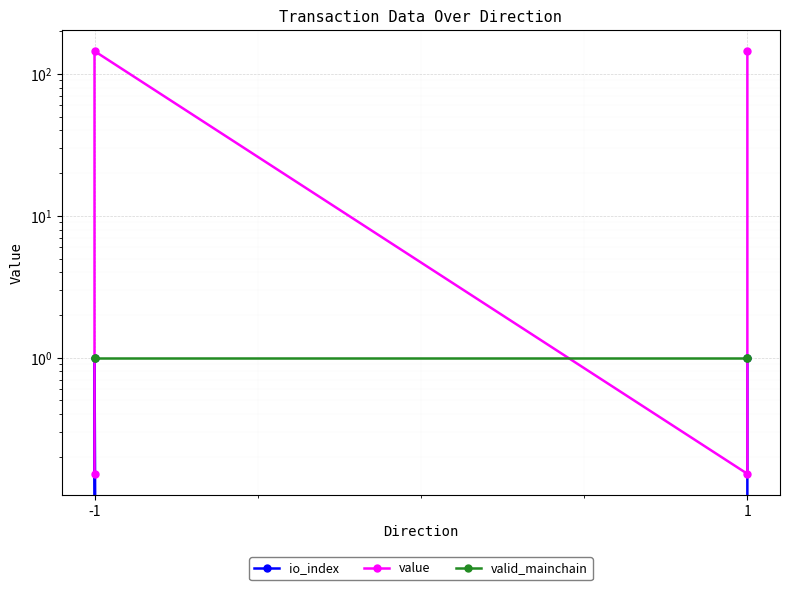

How many interior local peaks does the value series have?

1